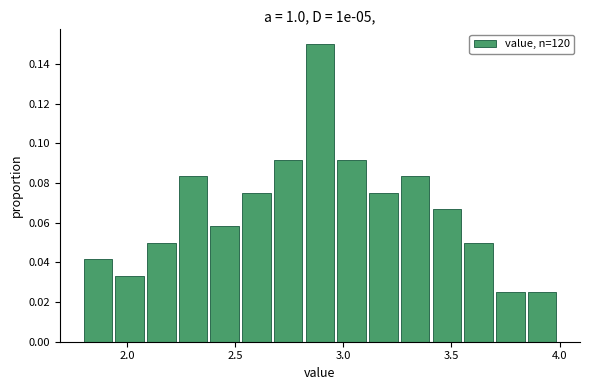

Around what value on the x-axis is the tallest bar? Give the approximate position of its centre, as read against the axis.

2.90